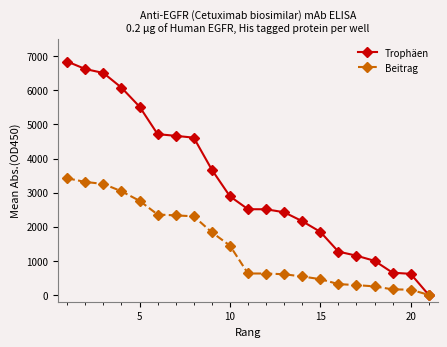

At how many categories does at least one series exceed 5809?

4